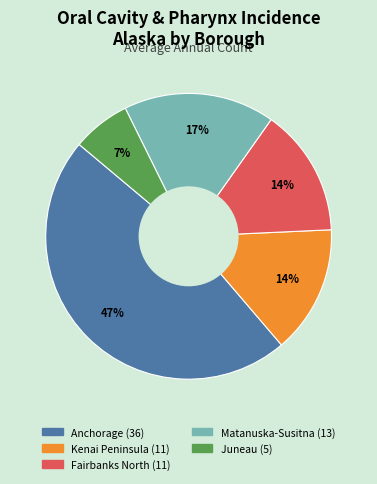

Count the number of slices in the pie.

5